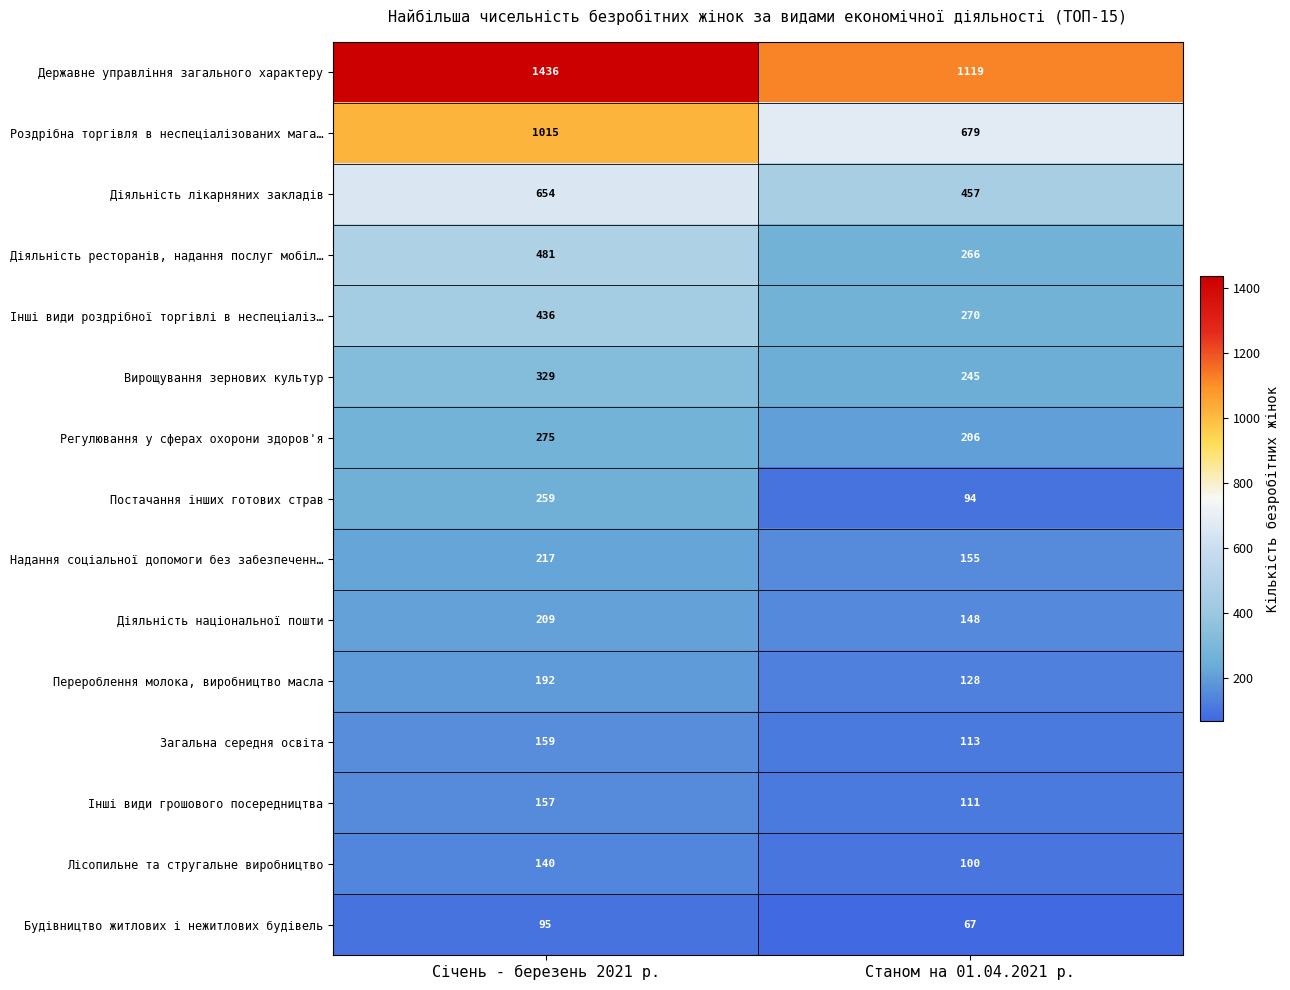

What is the minimum value shown in the chart?

67